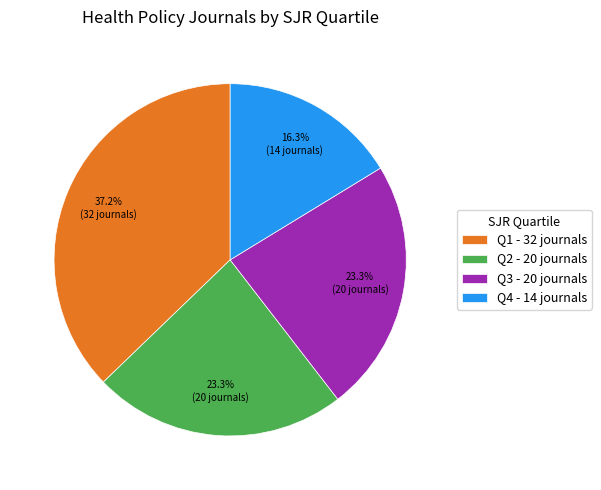

Which slice is the largest?

Q1